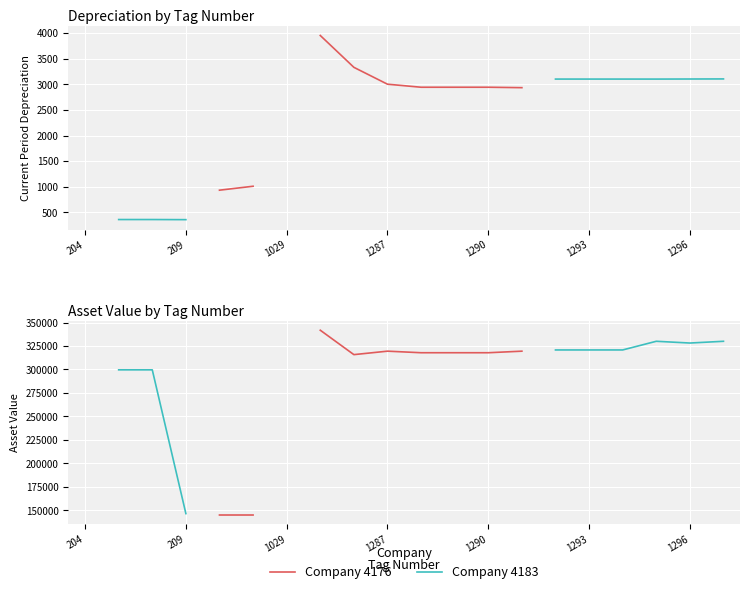

True or false: Asset Value by Tag and Current Period Depreciation by Tag cross at least once.

False